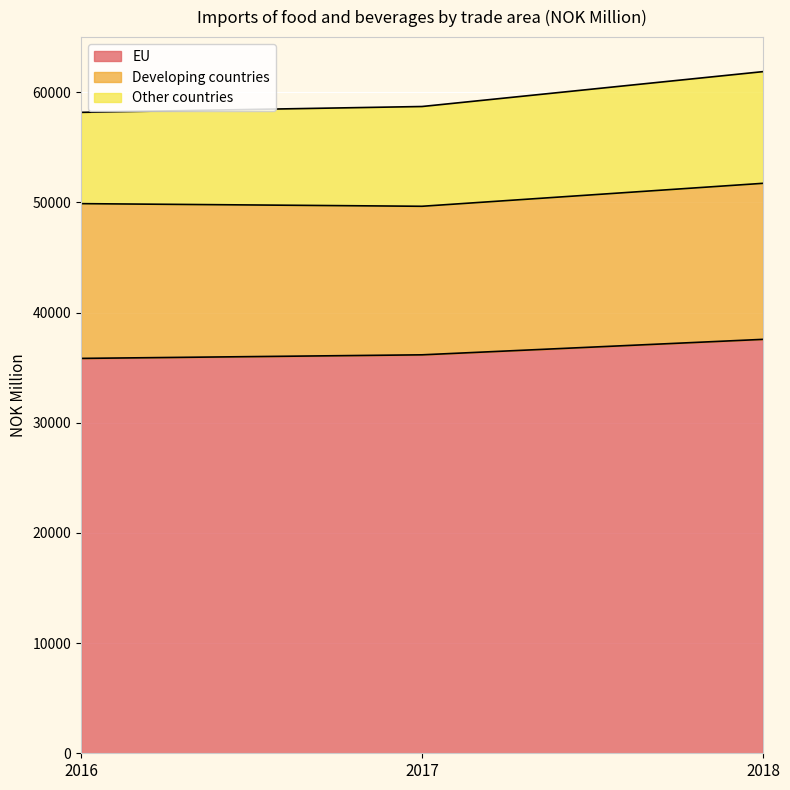

Does the chart display data point markers on the line(s)?

No